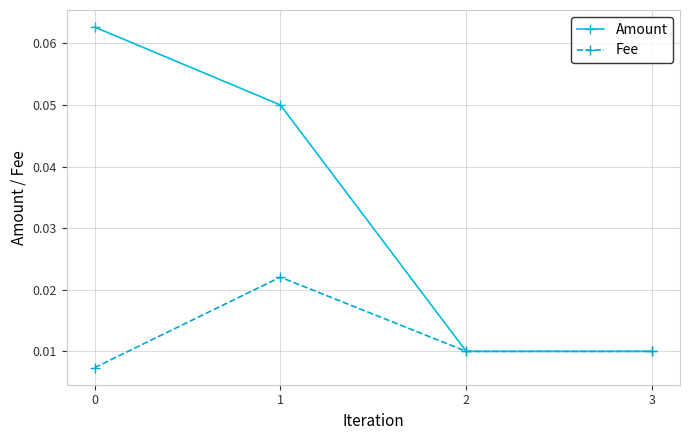

Rank the series by their maximum value, from highest to lowest.

Amount, Fee